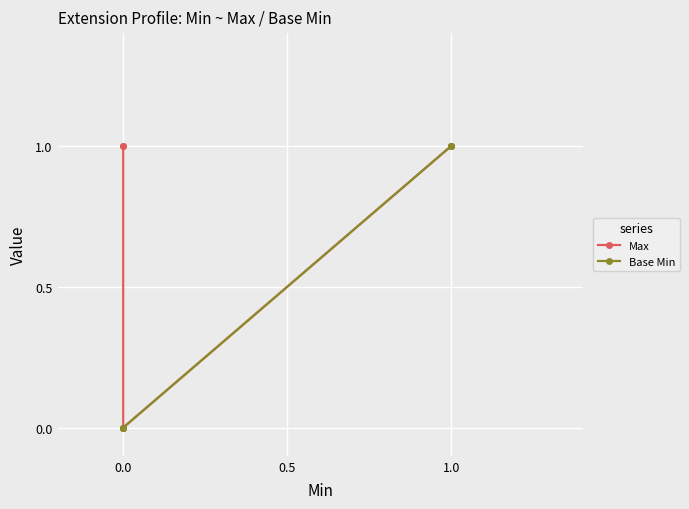

Is the value of Base Min at 0.0 greater than the value of Max at 1.0?

No